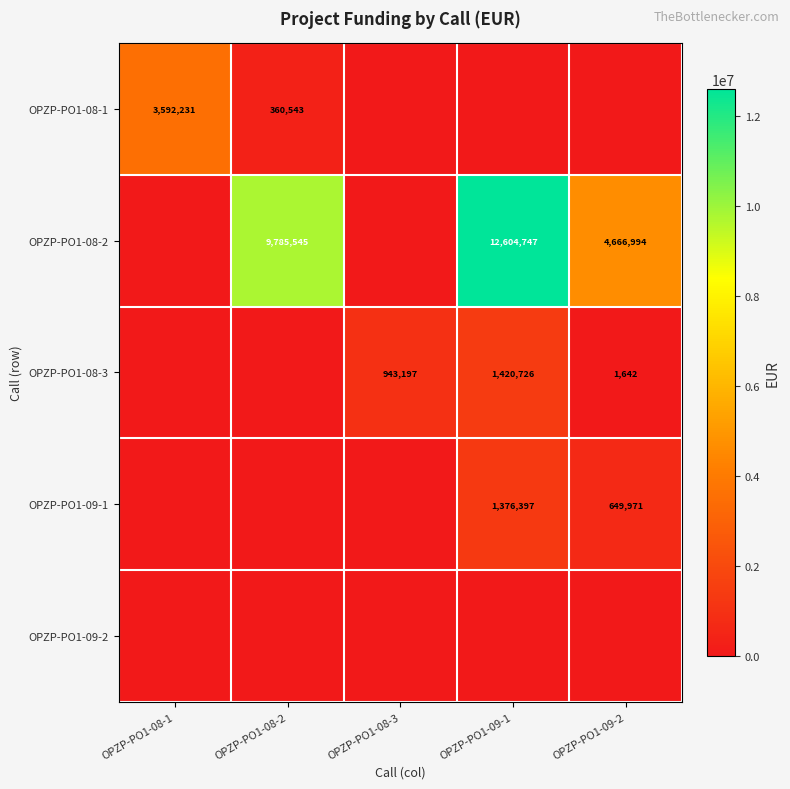

Which category has the lowest value across all series?

OPZP-PO1-08-3